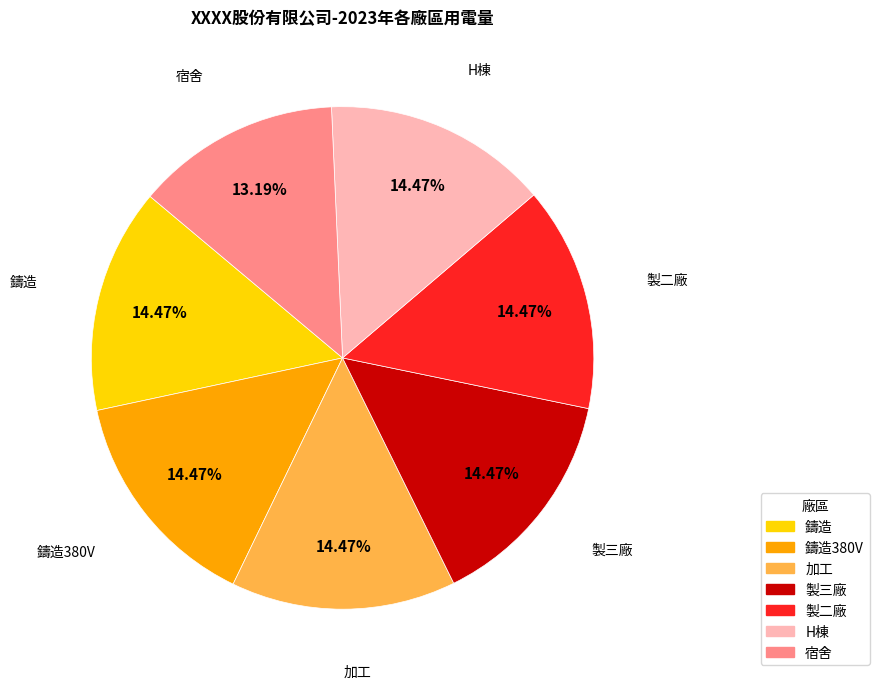

To the nearest percent, what percentage of the pie is 宿舍?

13%